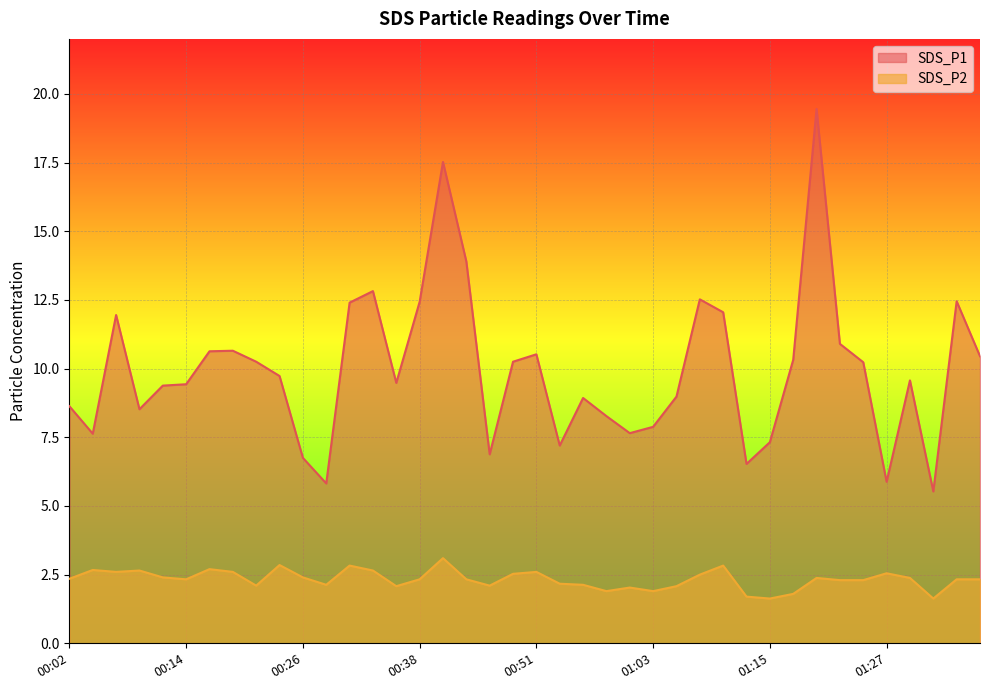

True or false: SDS_P1 and SDS_P2 intersect in this chart.

False